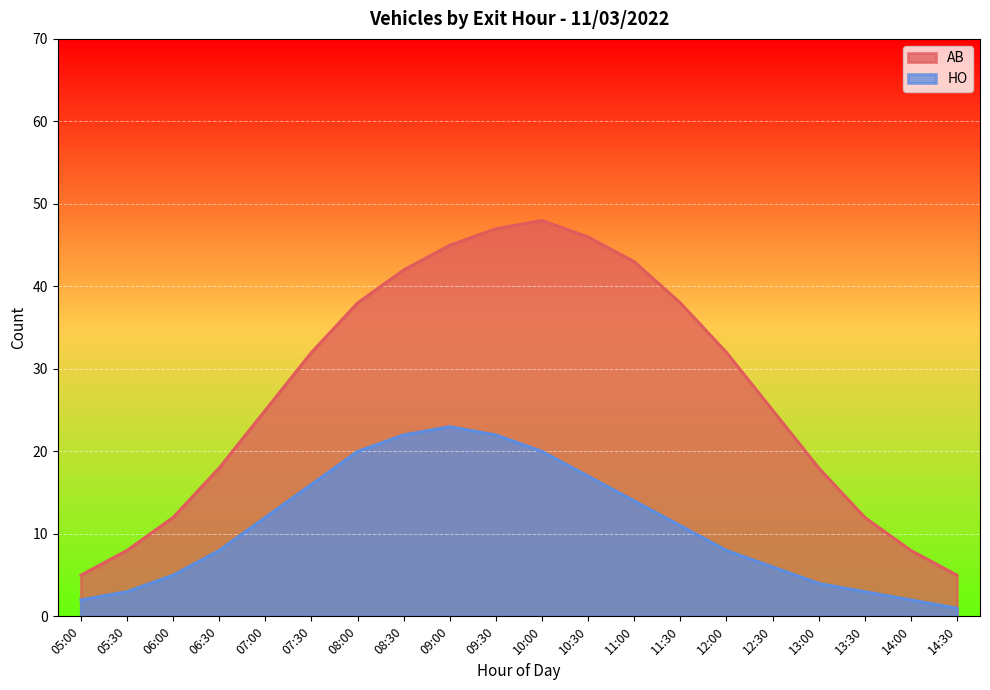

What is the difference between the highest and lowest values at 06:00?

7